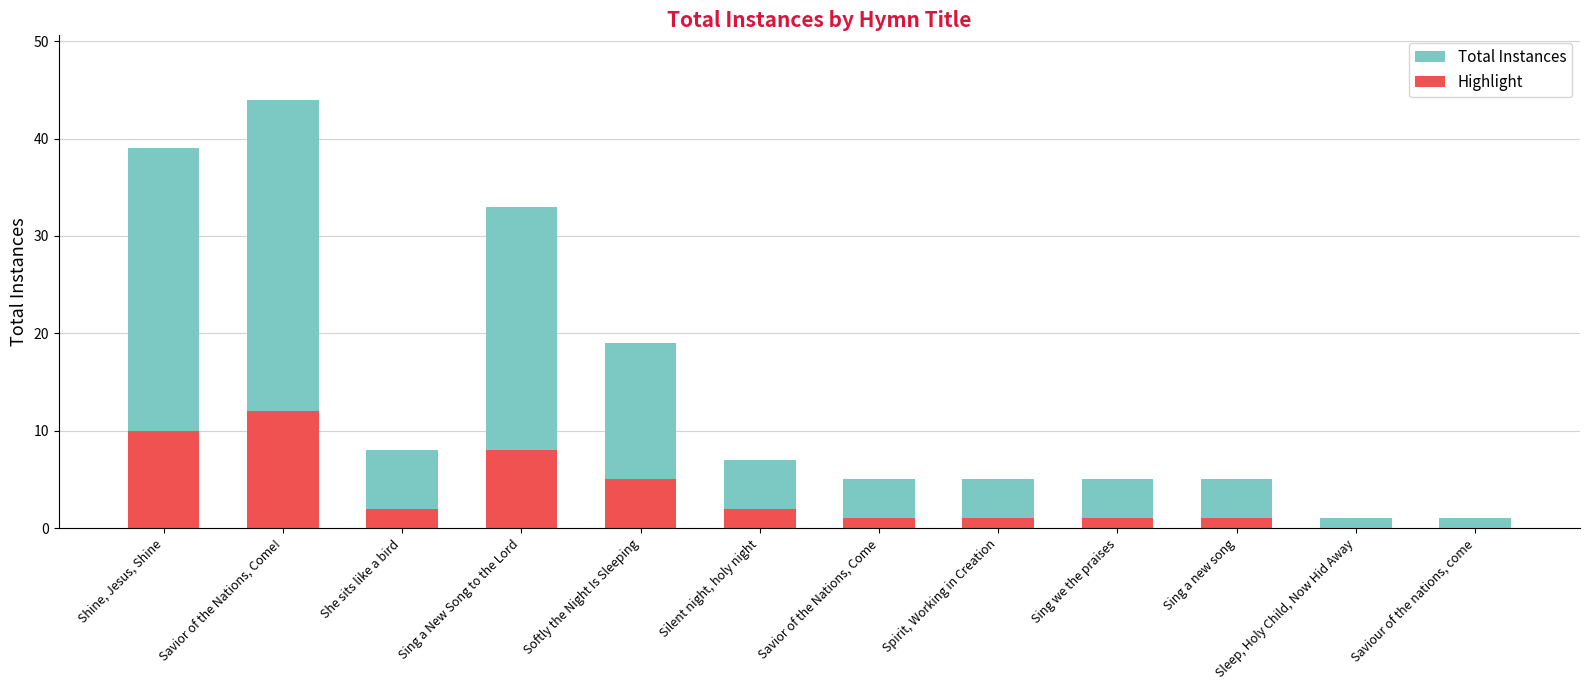

The value of Highlight at Sing a New Song to the Lord is 11. True or false?

False